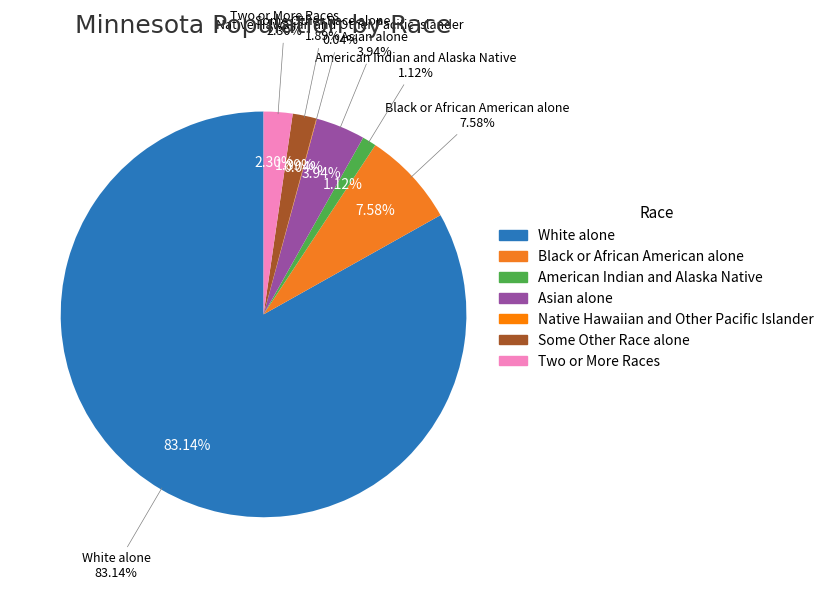

To the nearest percent, what is the difference between the Black or African American alone and Some Other Race alone slice percentages?

6%